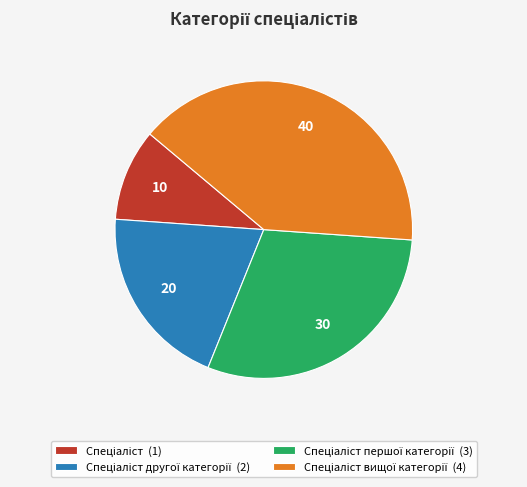

Does any single category account for the majority?

No